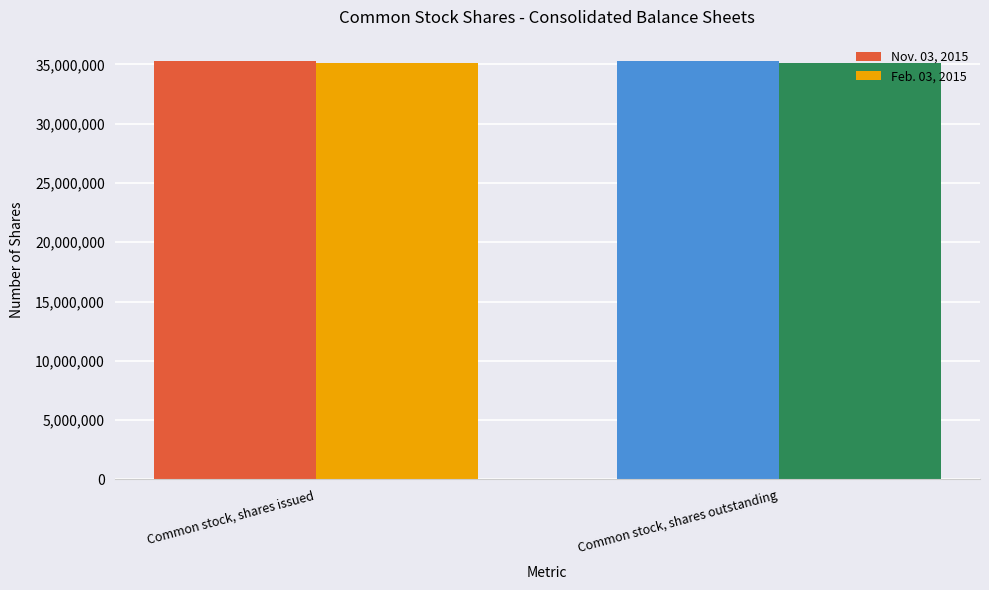

What is the total value across all series at Common stock, shares outstanding?

70368869